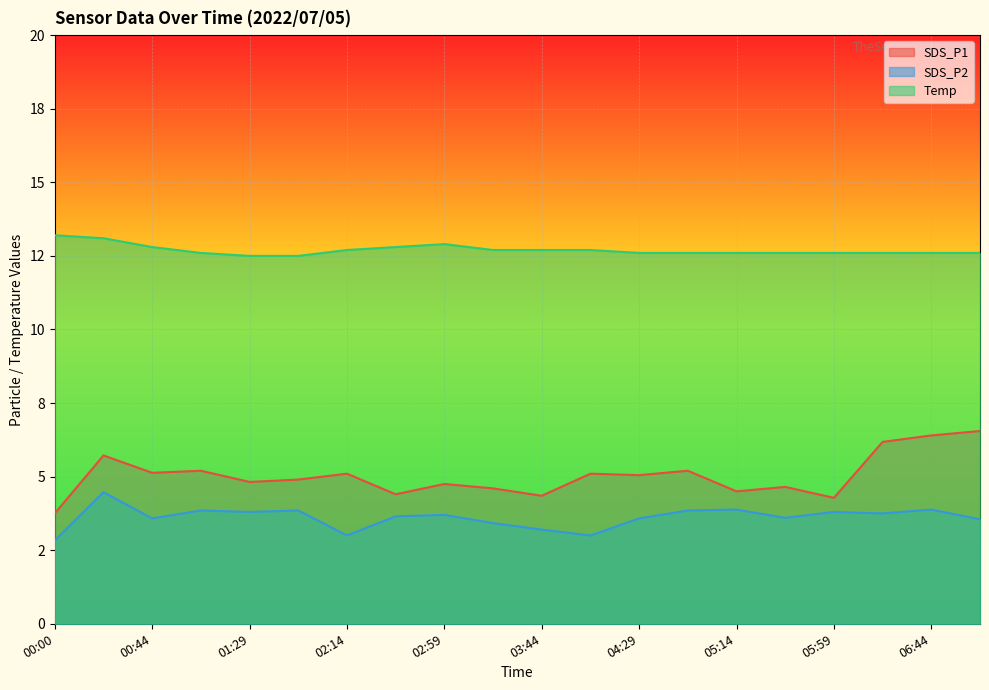

True or false: SDS_P2 has more than 0 points higher than both neighbors.

True